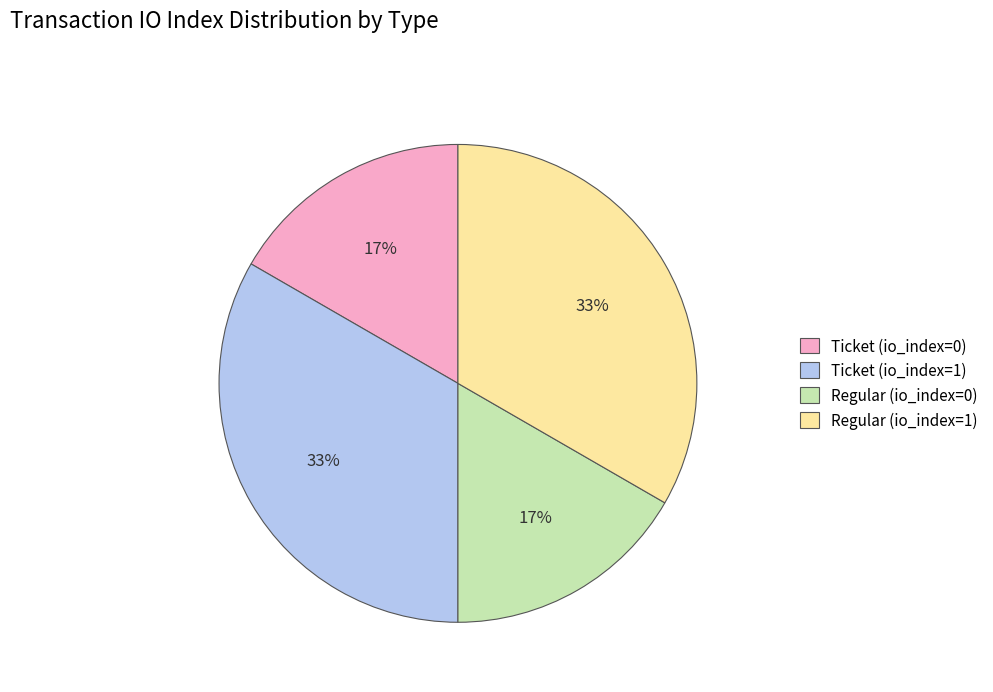

Approximately how many times larger is the value at Regular (io_index=0) compared to Ticket (io_index=1)?

0.5